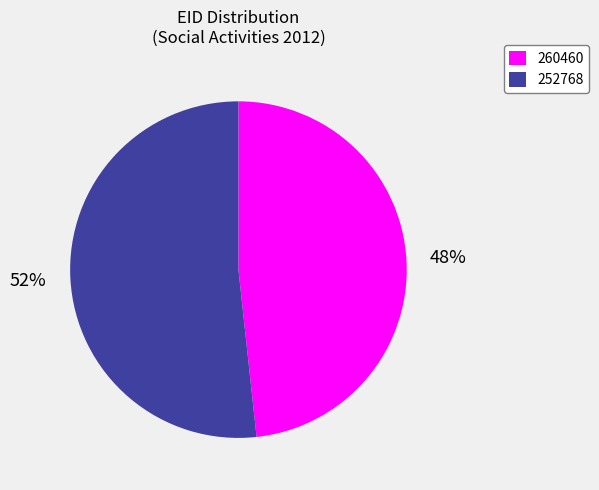

Do 252768 and 260460 together represent more than half of the pie?

Yes